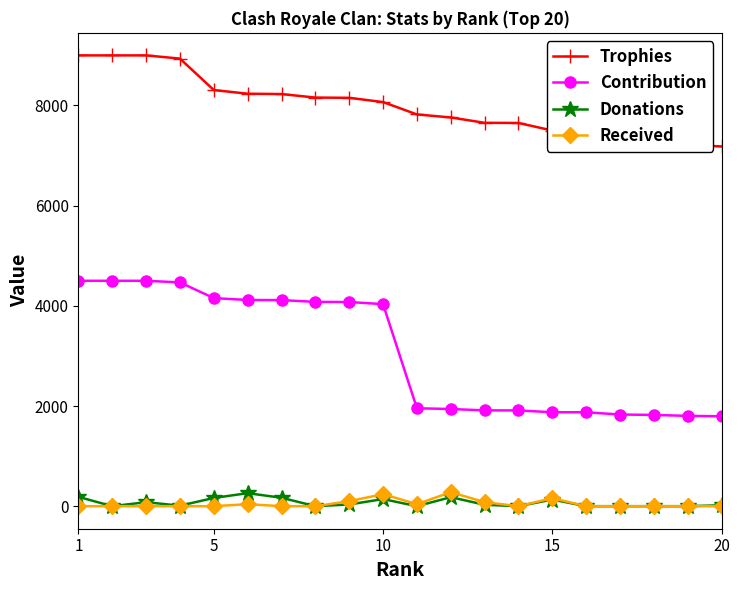

Which series has the largest range (max minus min)?

Contribution